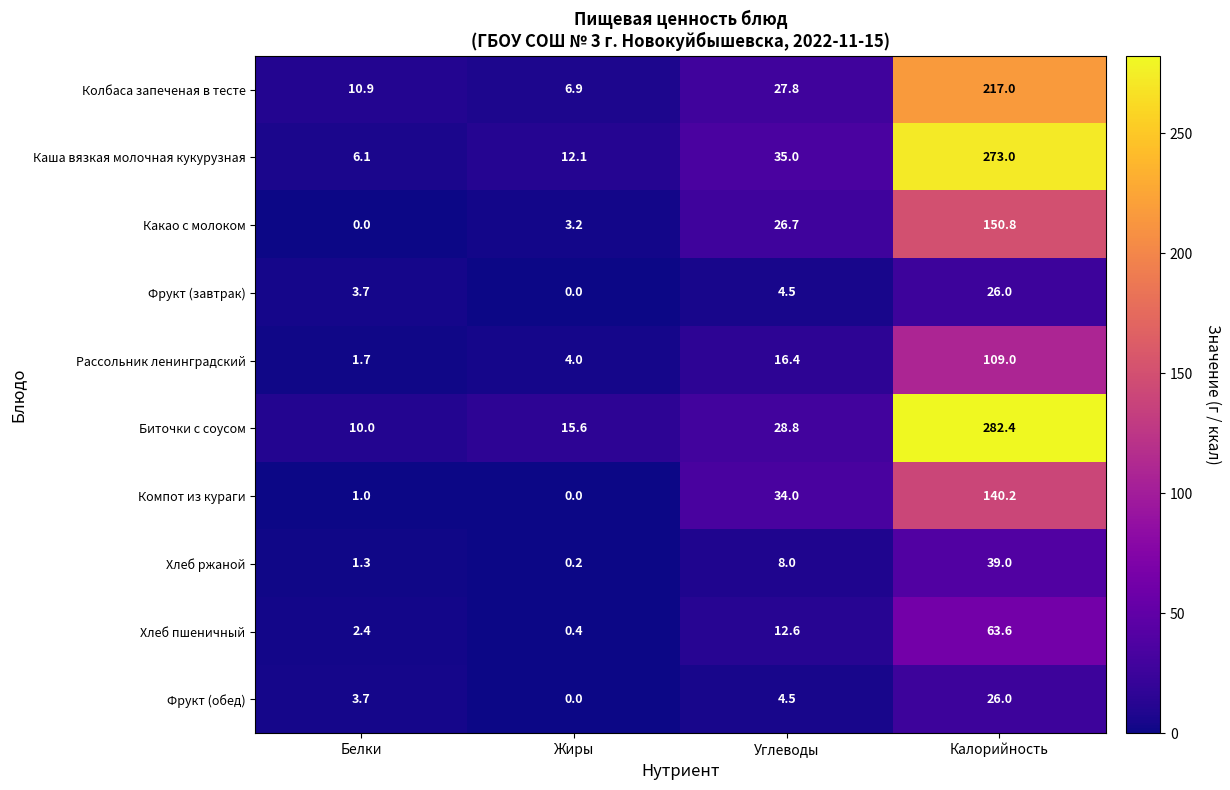

Which label corresponds to the largest value in the chart?

Калорийность